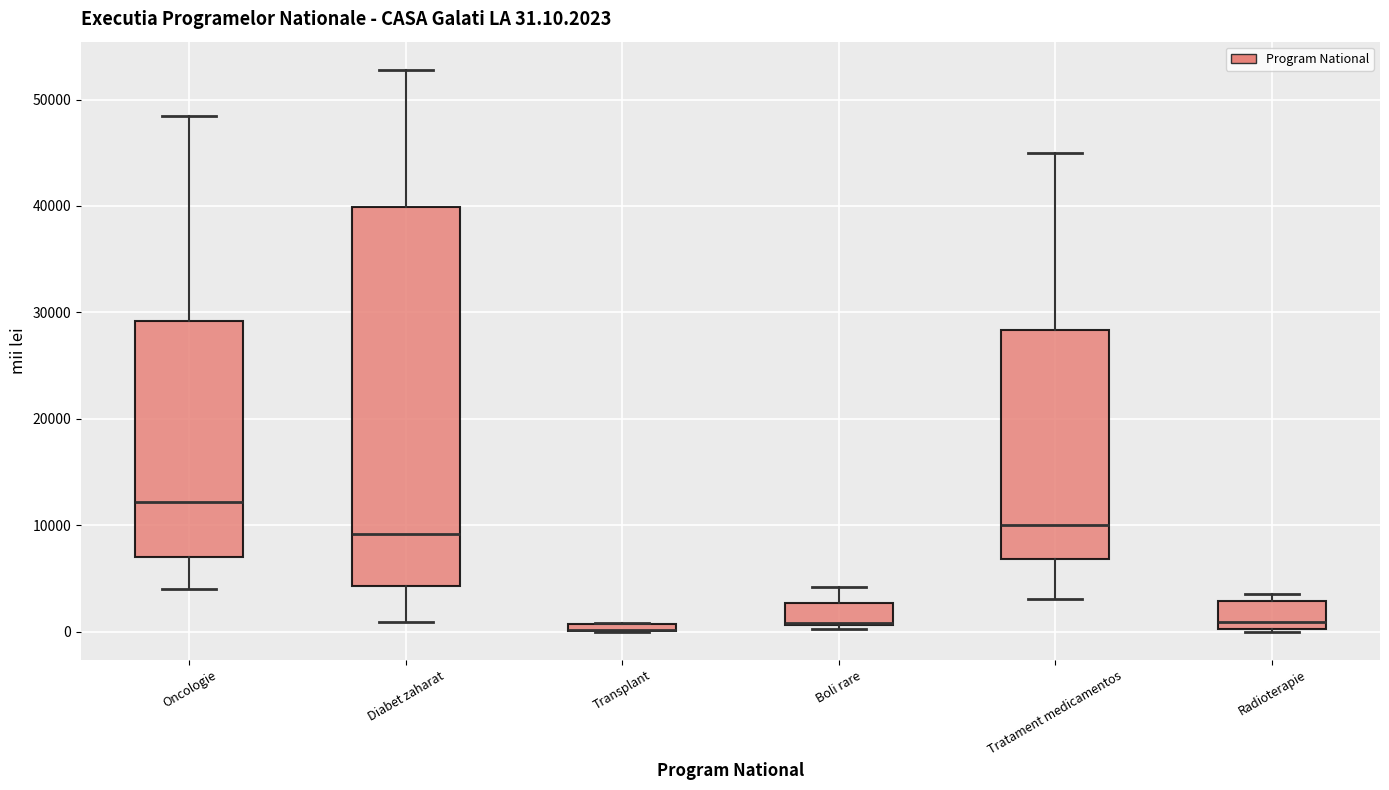

Comparing the boxes themselves (not the whiskers), which one is the tallest?

Diabet zaharat